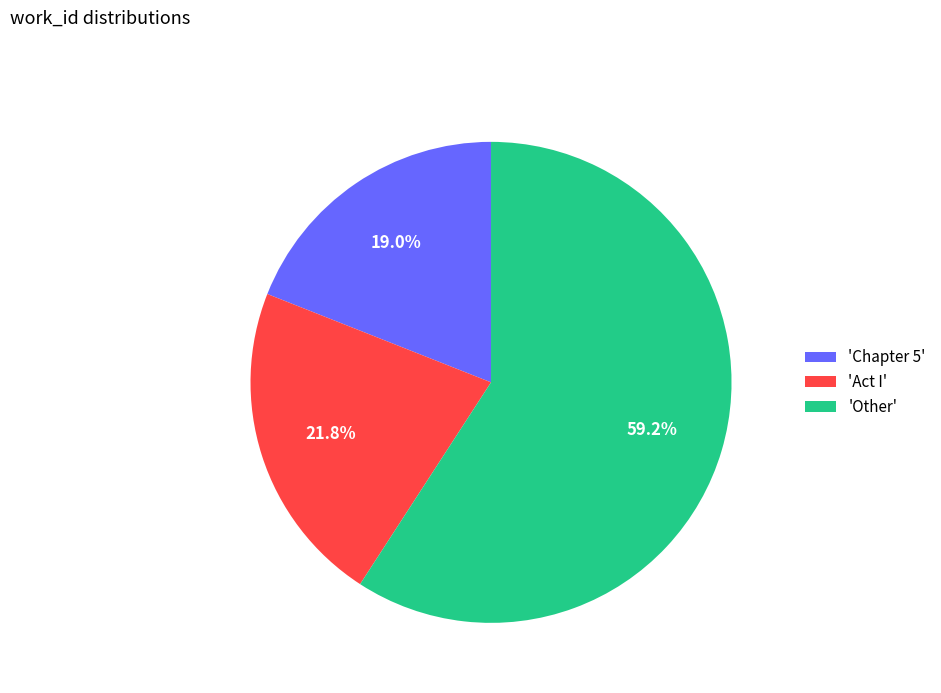

How many slices are in this pie chart?

3